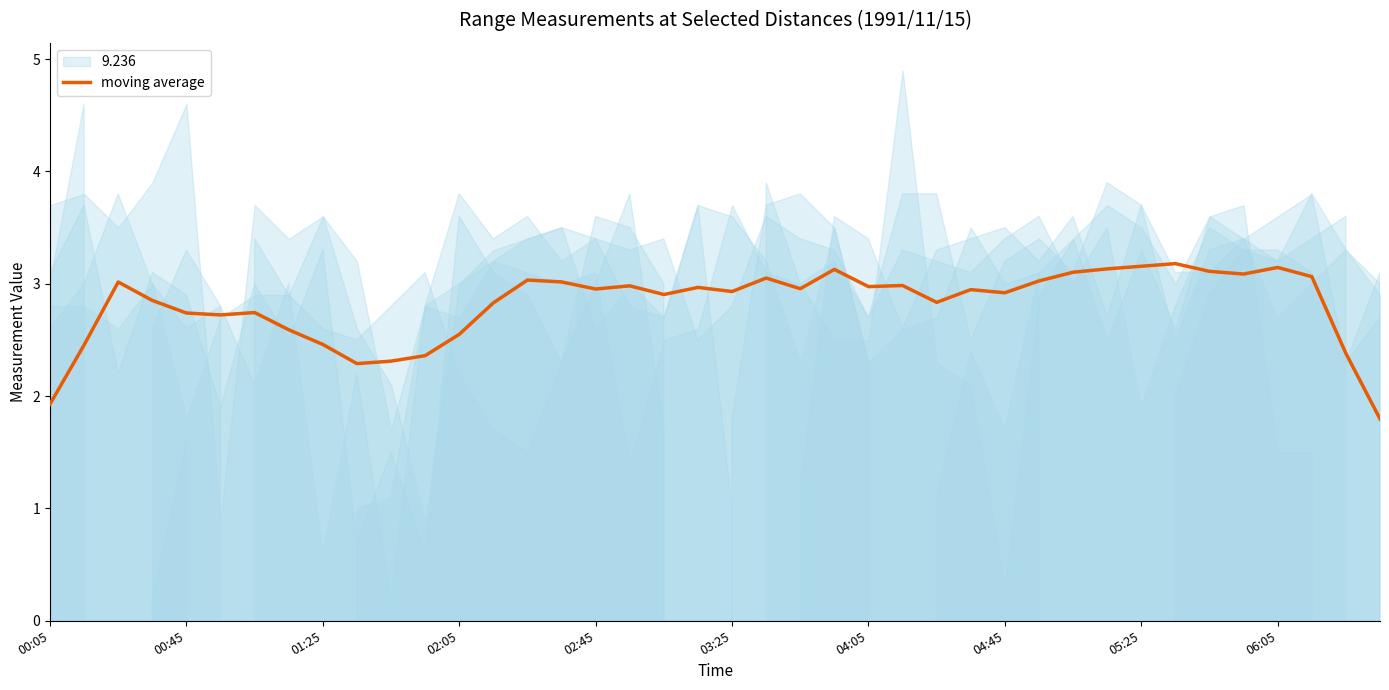

Count the number of categories in the chart.

40